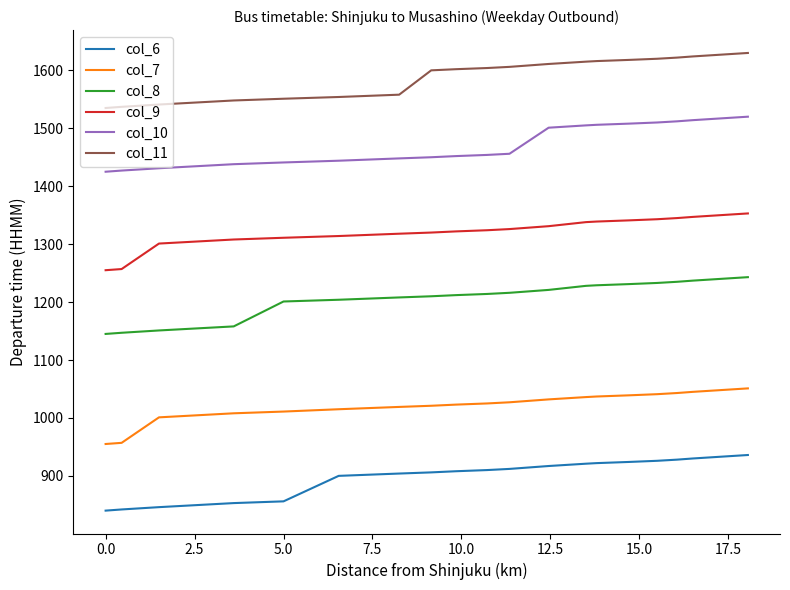

True or false: col_8 and col_10 cross at least once.

False